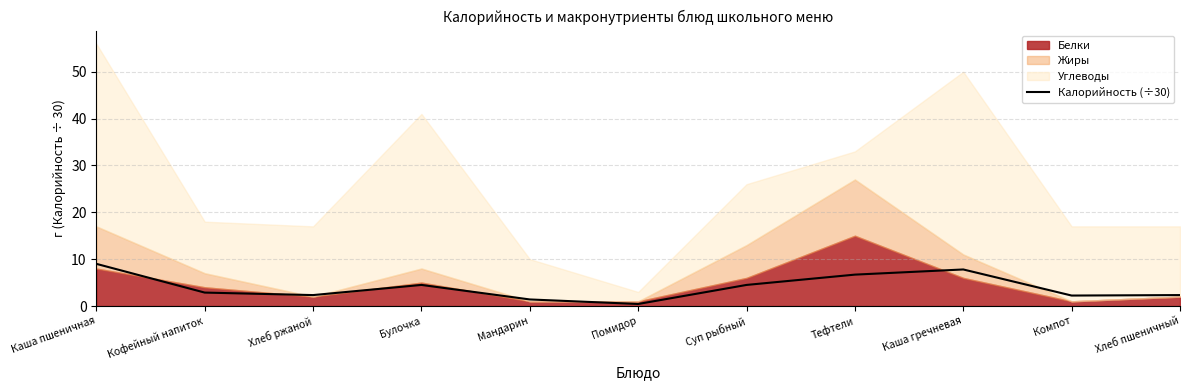

What is the difference between the values at Хлеб пшеничный and Булочка?

2.2